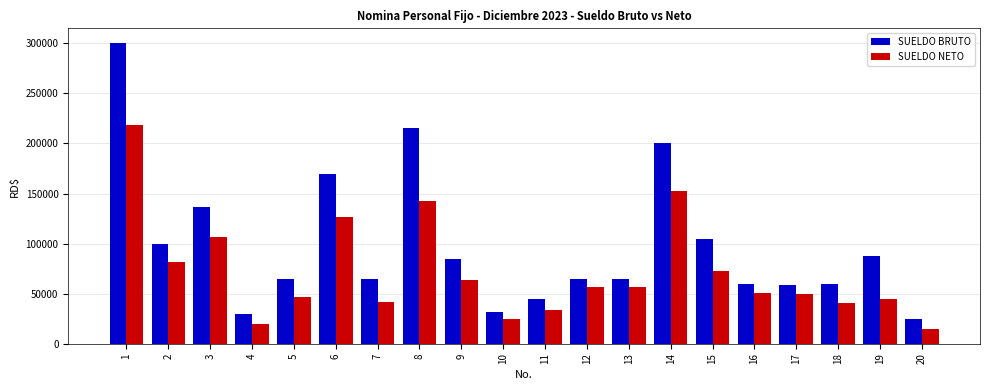

Which series has the largest total across all categories?

SUELDO BRUTO